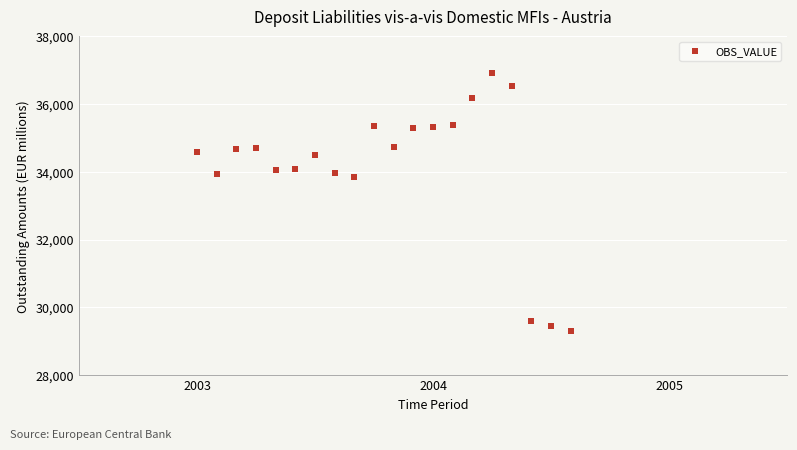

What is the range of Y values (max minus min)?

7619